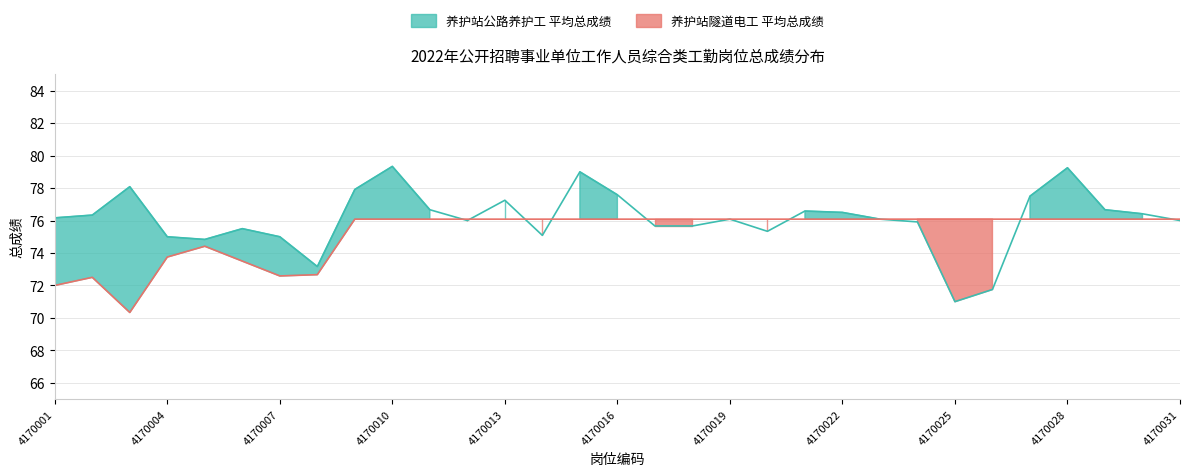

After their last crossing, which series has the higher values: 养护站隧道电工 平均总成绩 or 养护站公路养护工 平均总成绩?

养护站隧道电工 平均总成绩